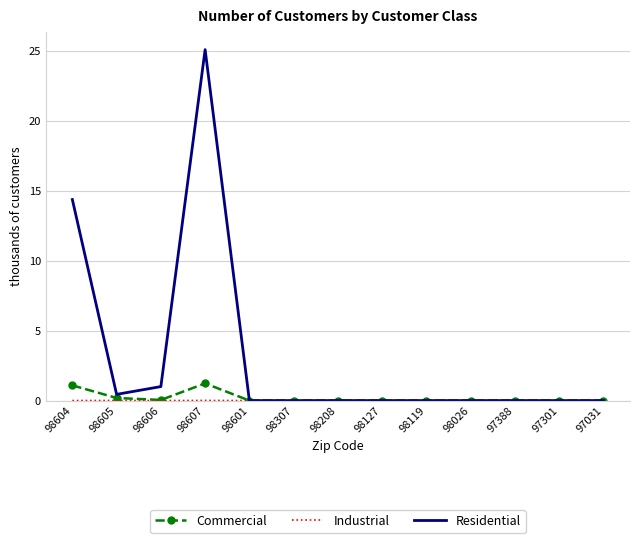

The Residential series shows 10.0 at 97301. True or false?

False